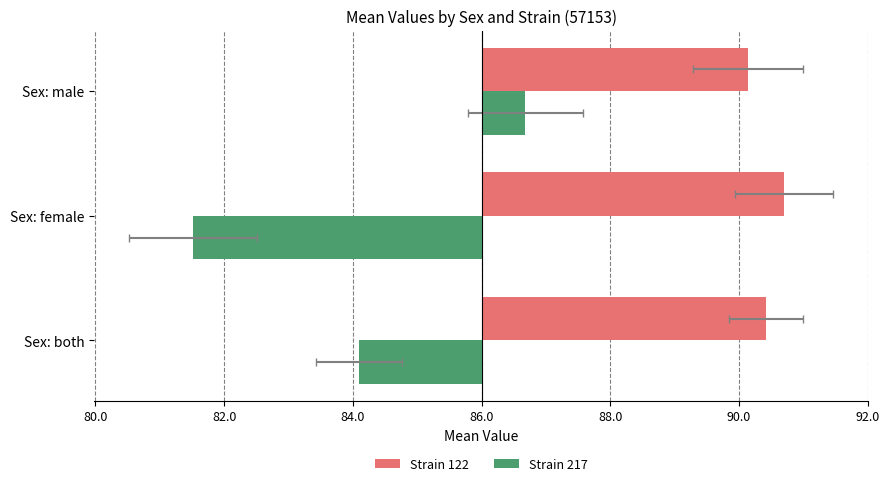

True or false: Strain 217 has a value of -4.5 at Sex: female.

True